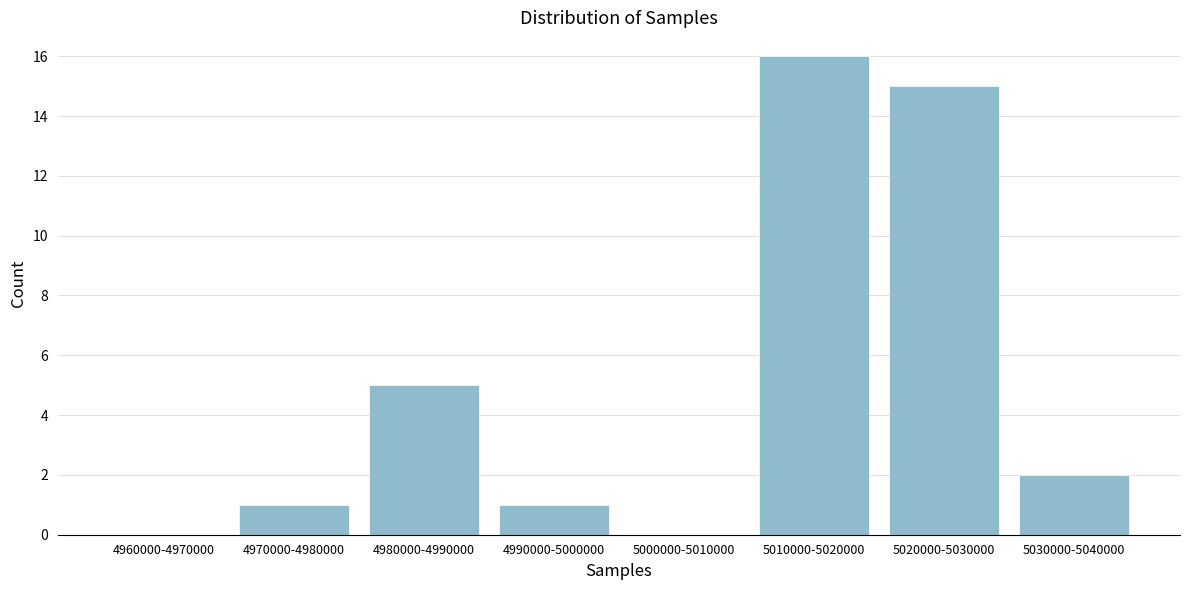

Reading left to right, what are all the values shown in this chart?

4960000-4970000=0	4970000-4980000=1	4980000-4990000=5	4990000-5000000=1	5000000-5010000=0	5010000-5020000=16	5020000-5030000=15	5030000-5040000=2